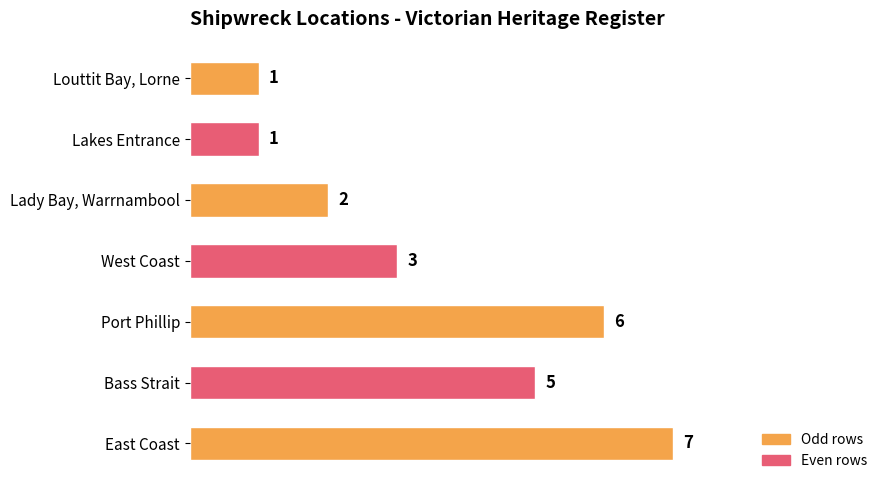

What is the change in value from East Coast to Lady Bay, Warrnambool?

-5